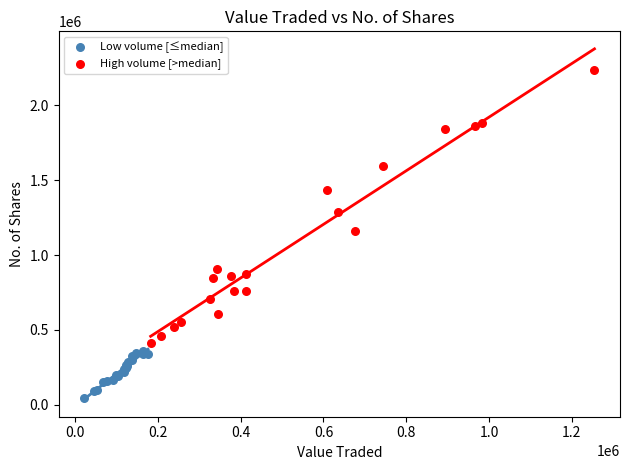

Which series has the largest Y range (max minus min)?

High volume [>median]